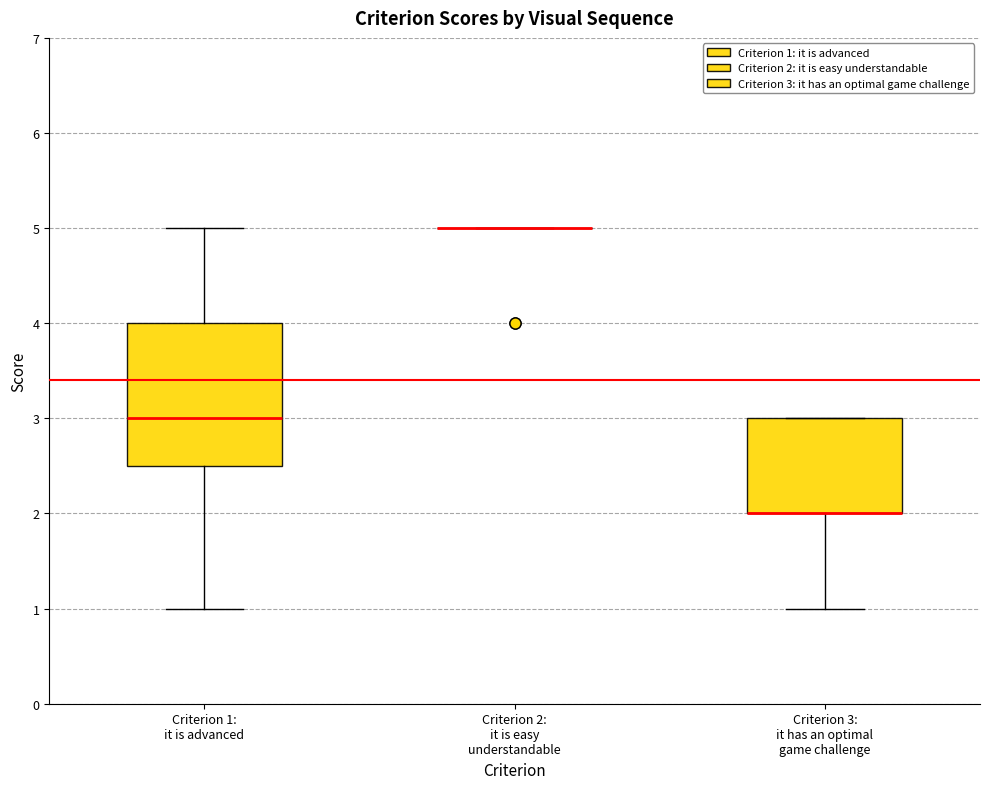

Reading left to right, transcribe this box plot: for each box, give where its median line is, the range the box spans, and where its two whiskers end, as read against the y-axis. The values are not printed on the chart, so give them approximately, as read against the axis.

Criterion 1: it is advanced: median 3.0, box 2.5 to 4.0, whiskers 1.0 to 5.0
Criterion 2: it is easy understandable: box collapsed to a line at 5.0, whiskers 5.0 to 5.0
Criterion 3: it has an optimal game challenge: median 2.0 (drawn on the box's lower edge), box 2.0 to 3.0, whiskers 1.0 to 3.0